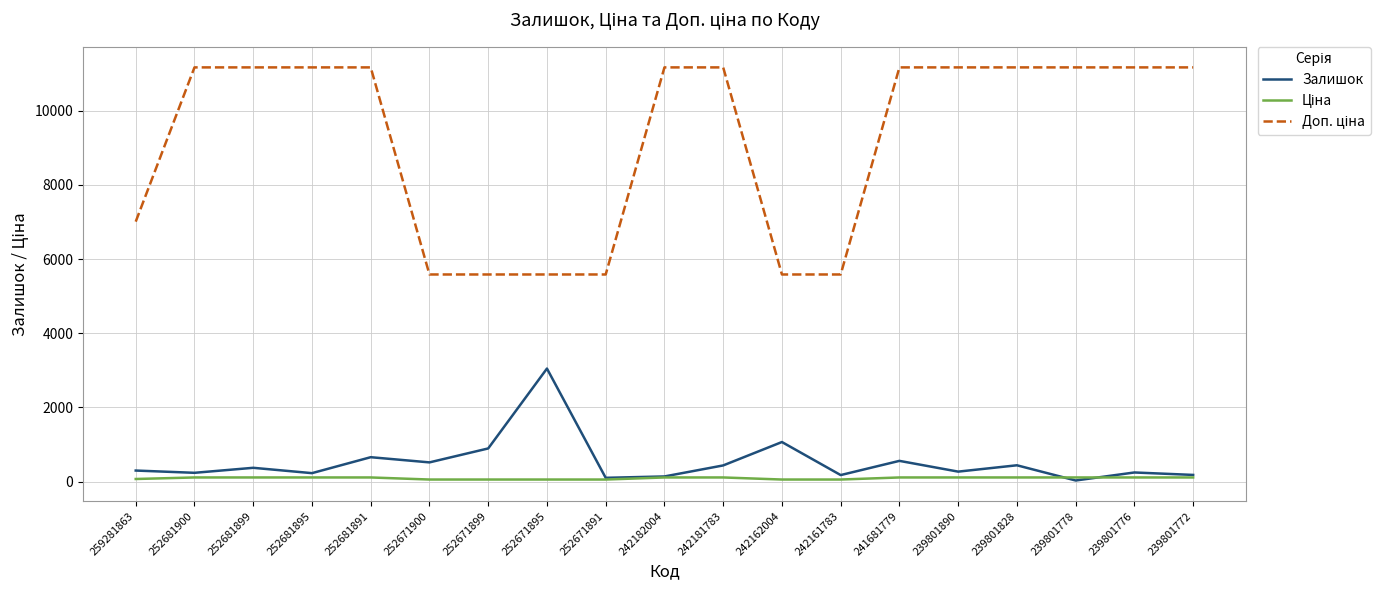

Is it true that Залишок equals 180.0 at 239801772?

True